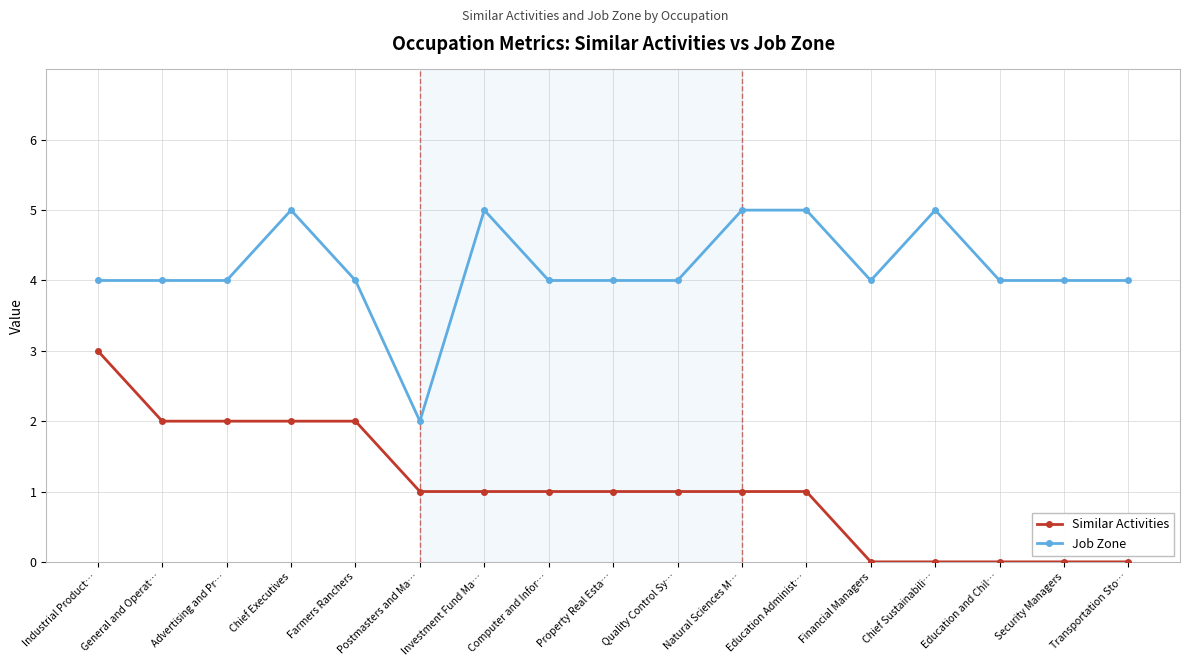

True or false: Job Zone and Similar Activities cross at least once.

False